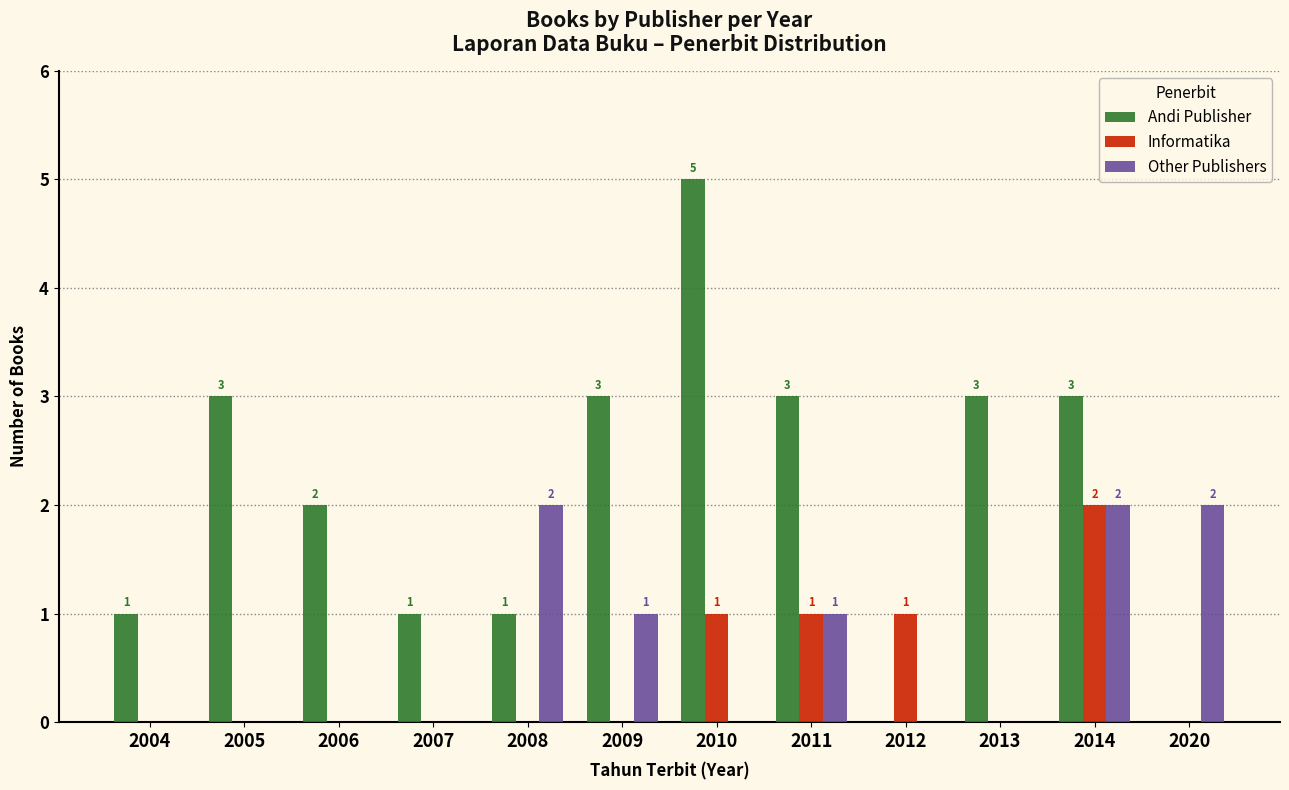

At which label does Andi Publisher reach its peak?

2010